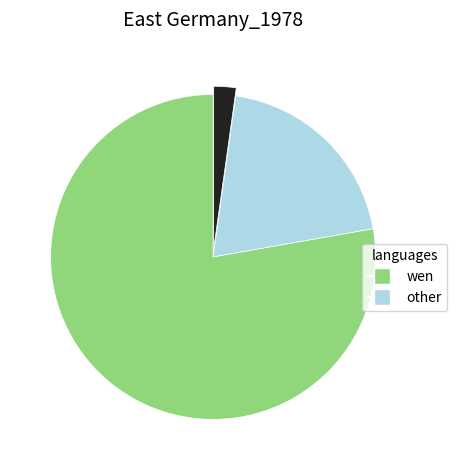

Is there any slice that represents more than half of the pie?

Yes